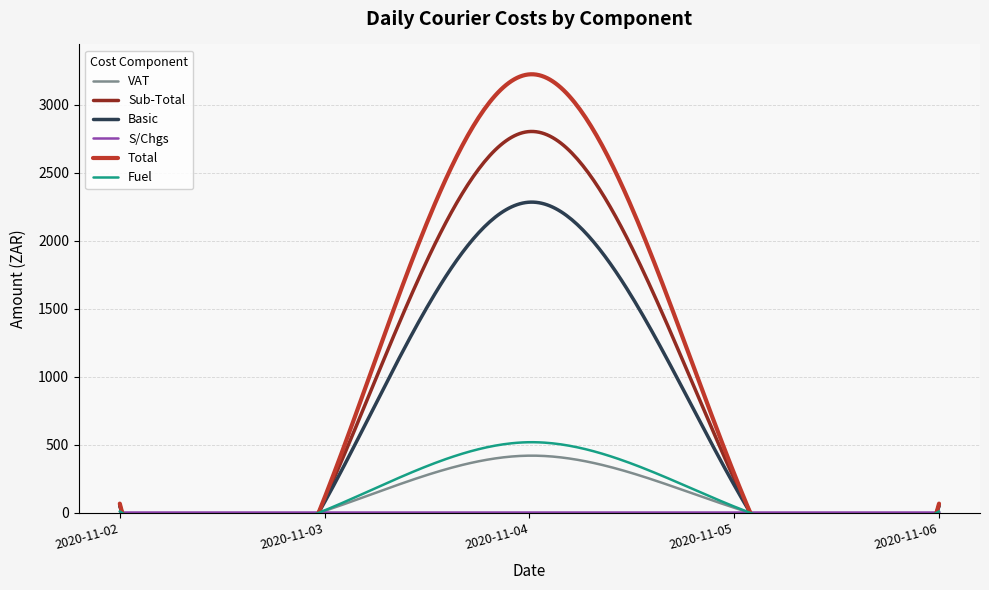

At how many categories does at least one series exceed 2753?

1